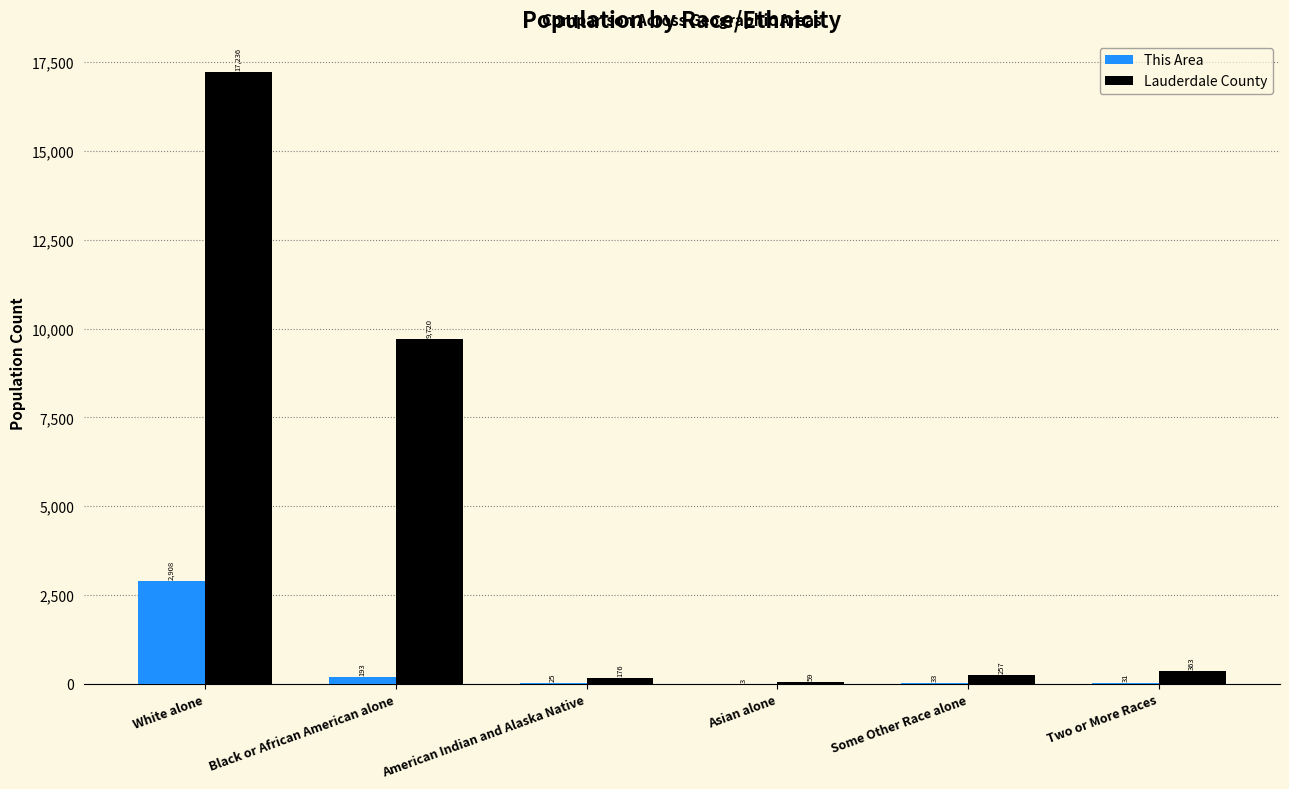

Which series has the largest total across all categories?

Lauderdale County